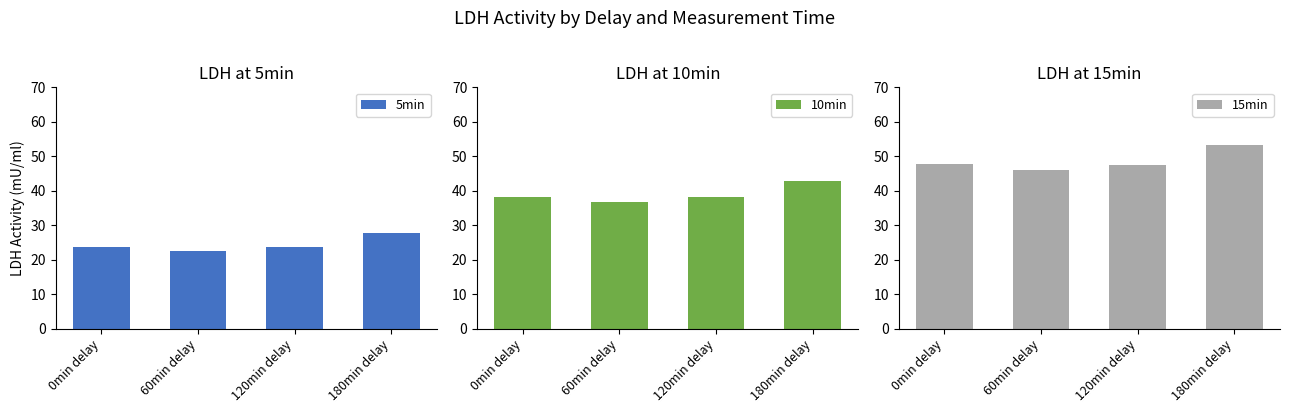

What is the average value of the 5min series?

24.5